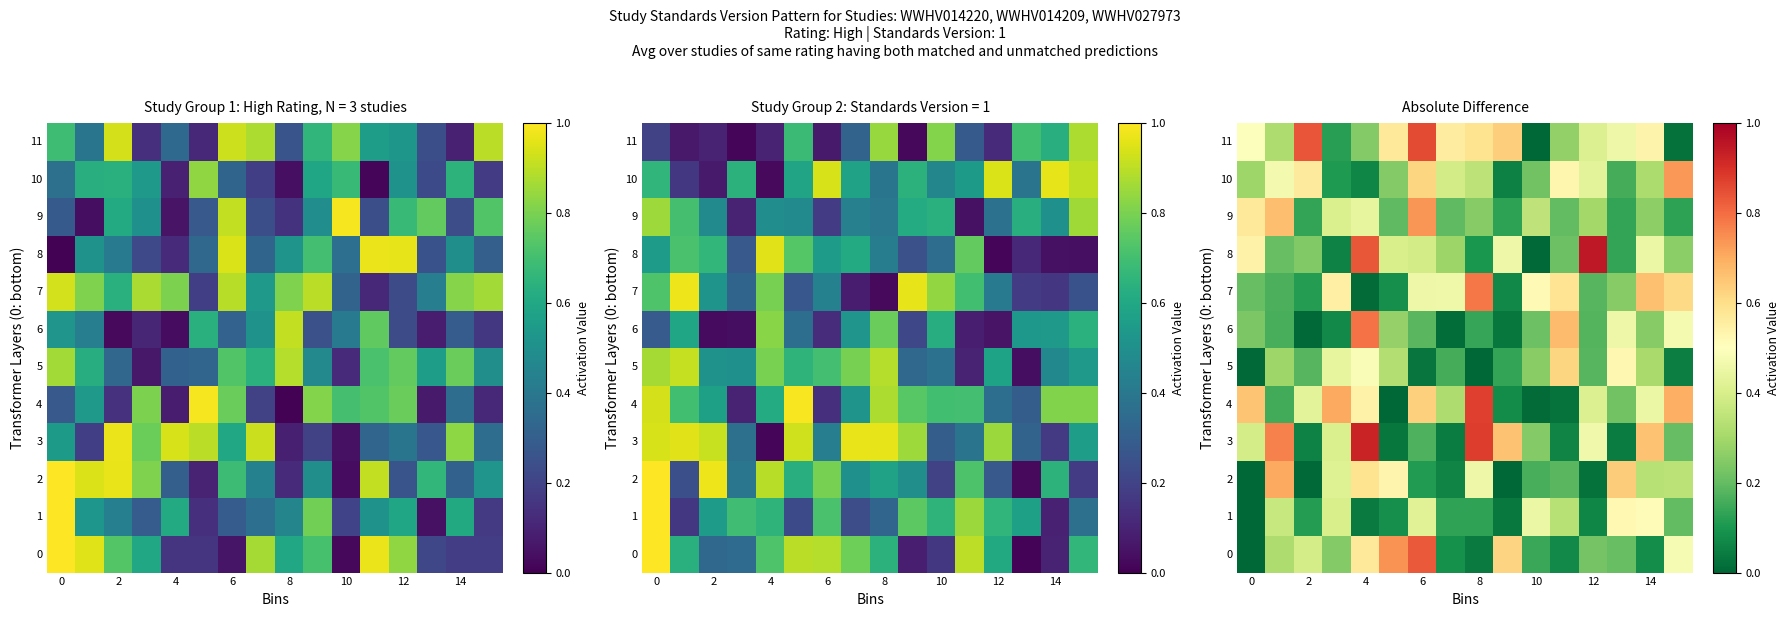

Which category has the lowest value in the 6 series?

2